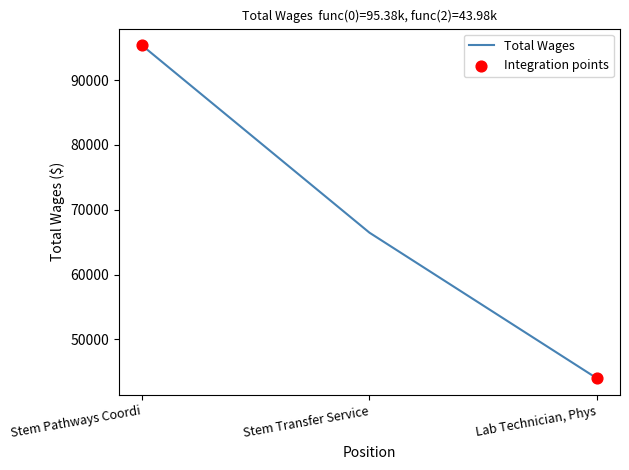

What is the ratio of the value at Stem Transfer Service to the value at Lab Technician, Phys?

1.5